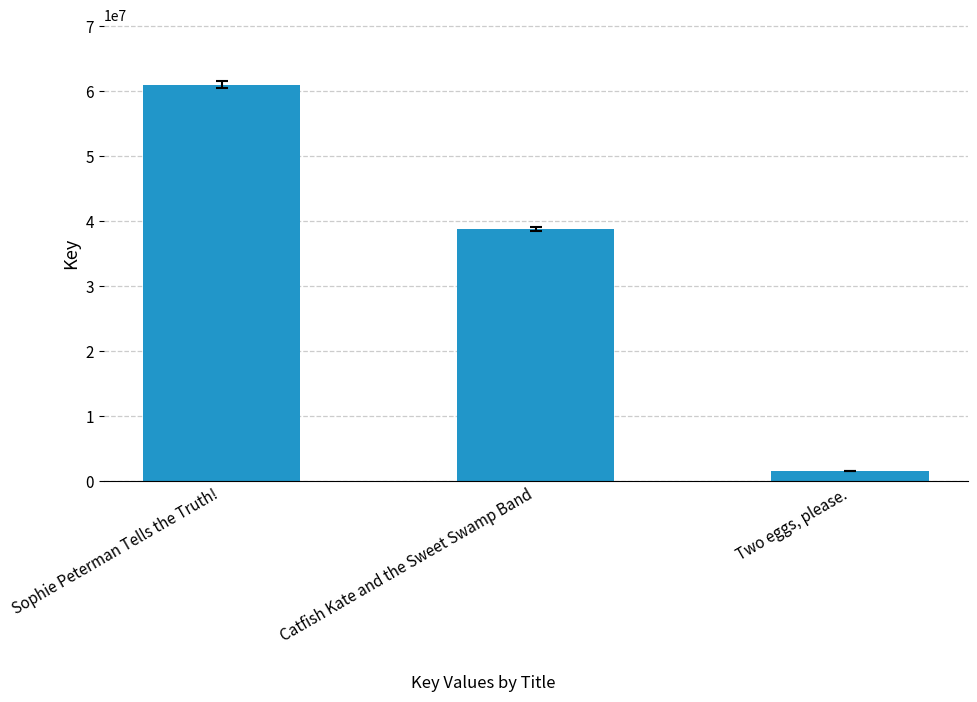

Where is the data nearest to the value 31283530?

Catfish Kate and the Sweet Swamp Band